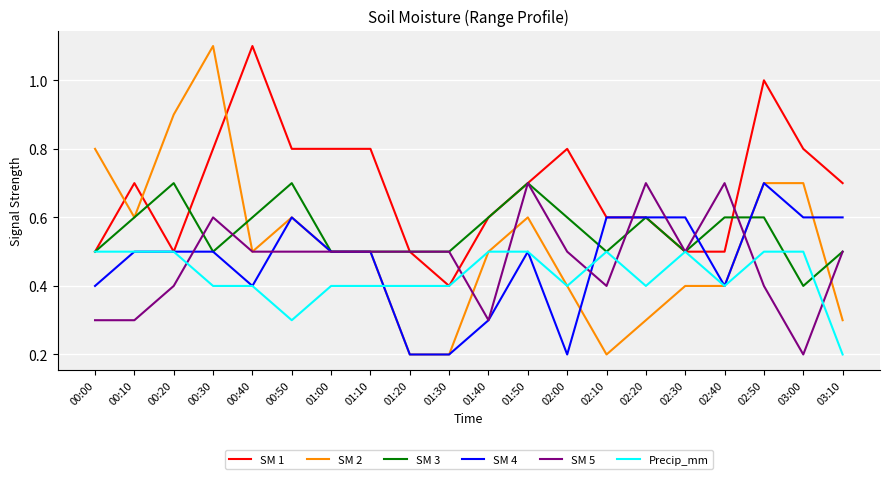

Is it true that SM 1 equals 1.0 at 03:10?

False